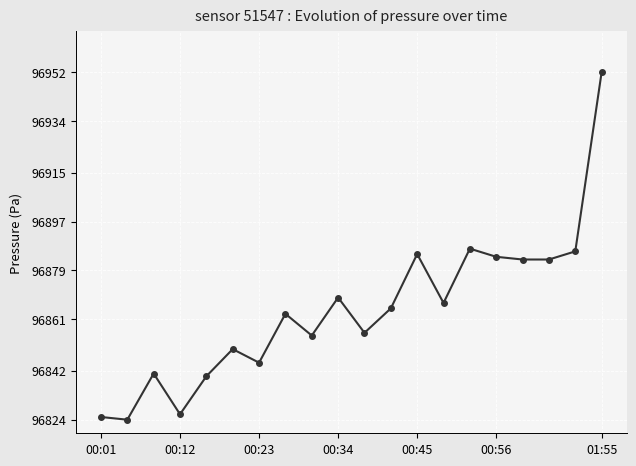

True or false: the data has more than 0 interior local peaks.

True